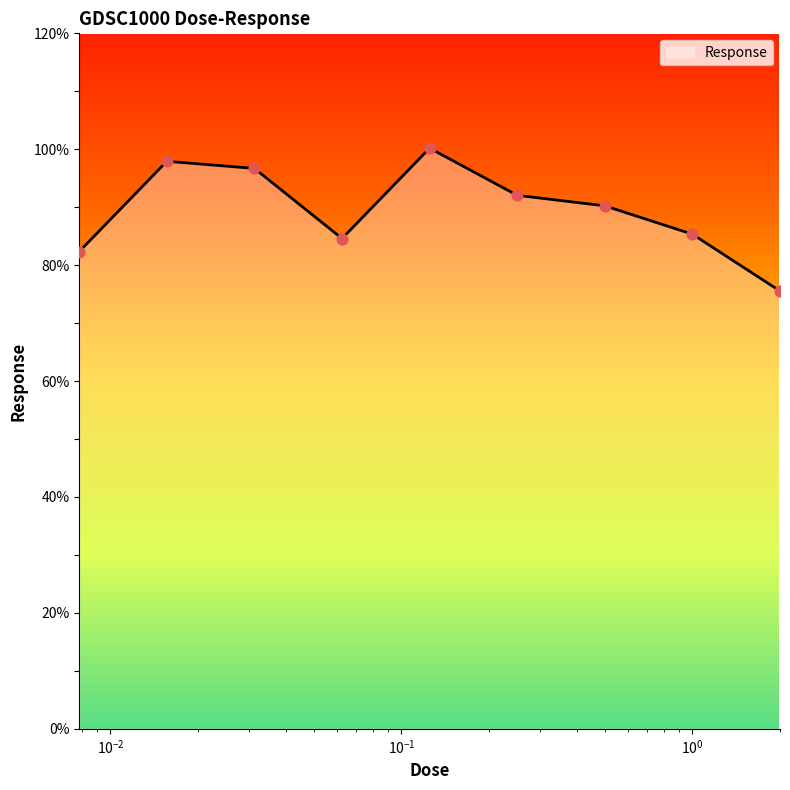

What is the greatest value displayed?

100.2